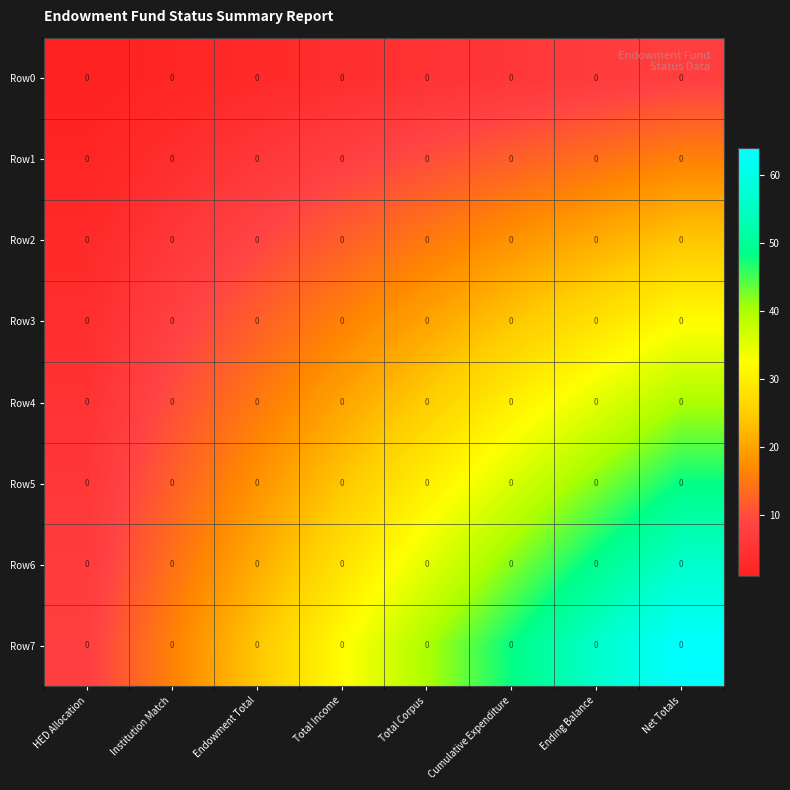

At which label does Row7 reach its minimum?

HED Allocation